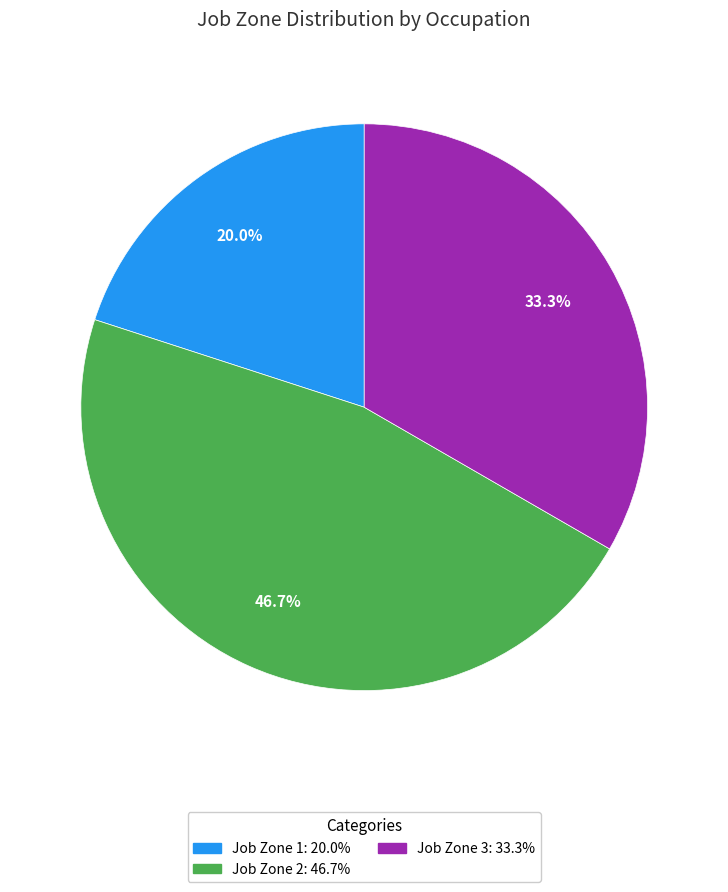

Is there a majority slice in this chart?

No